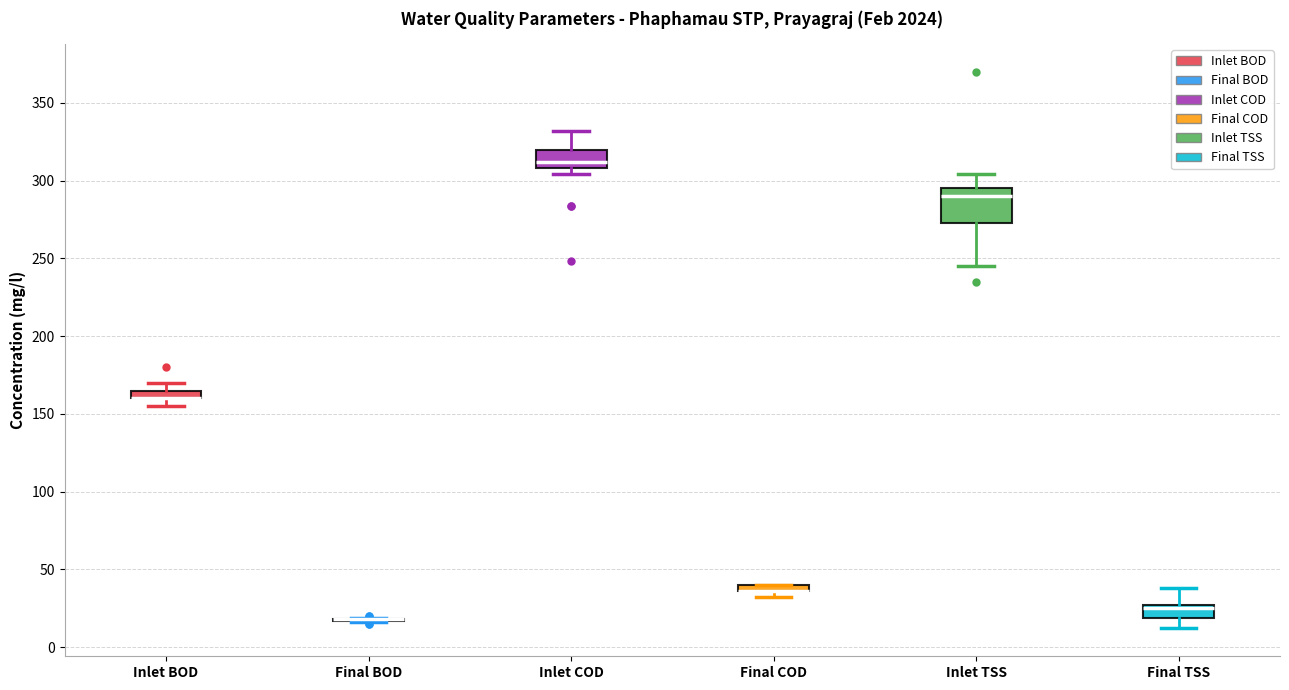

Where is the lower edge of the box for Inlet BOD on the y-axis? The values are not printed on the chart, so give them approximately, as read against the axis.

160